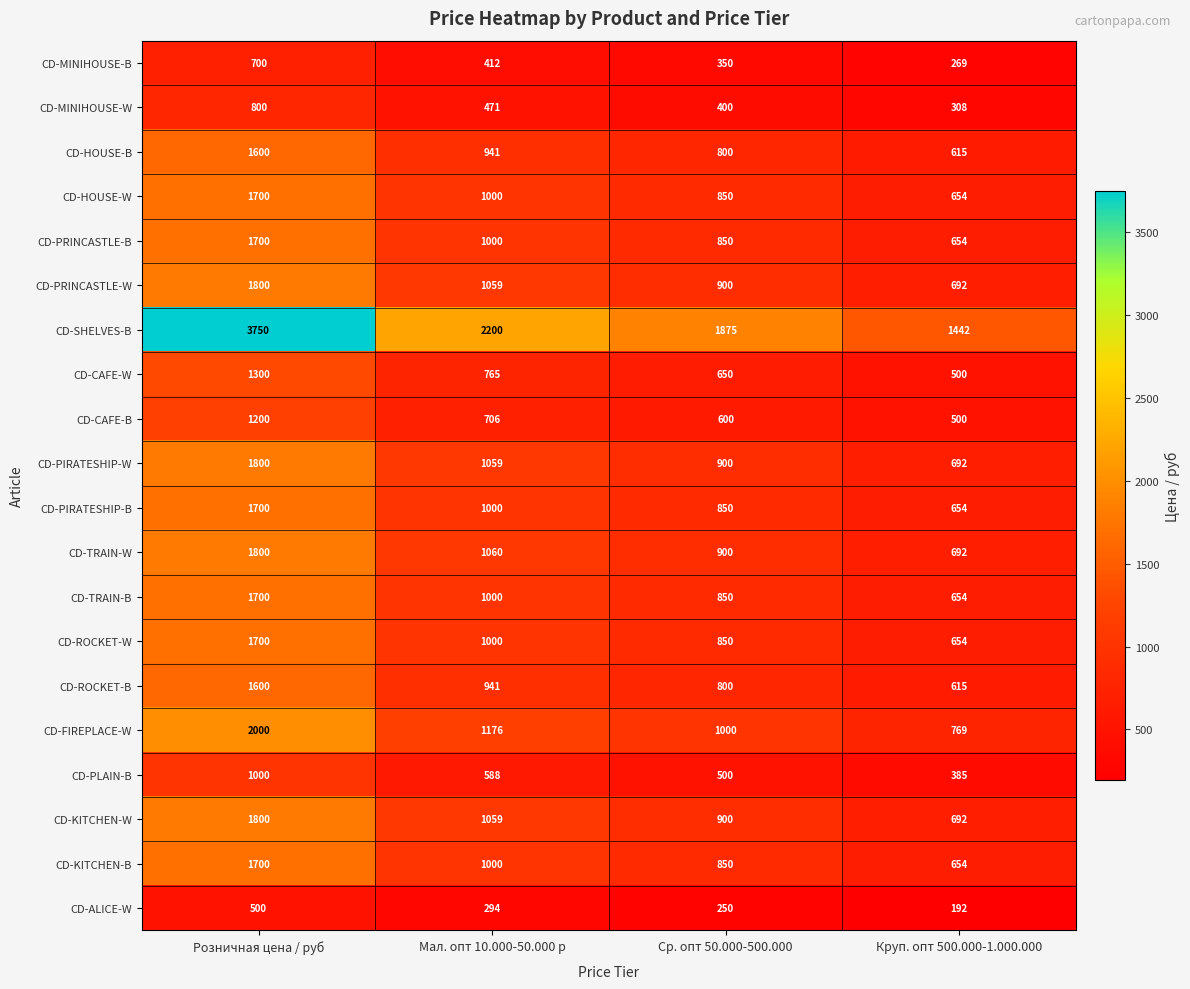

At which category does the chart reach its minimum across all series?

Круп. опт 500.000-1.000.000